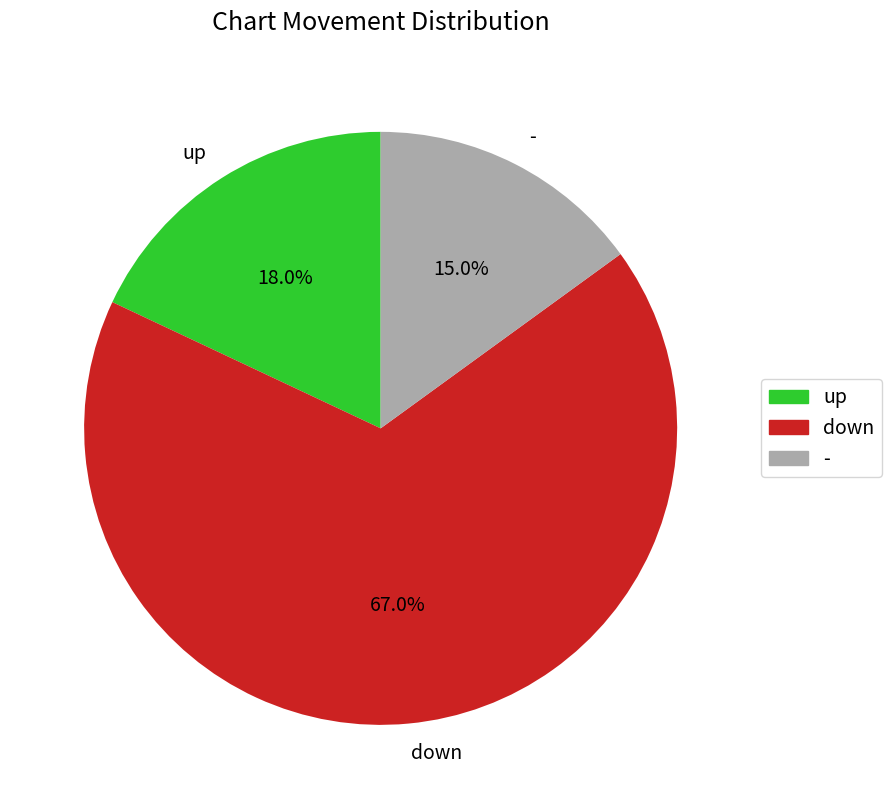

Is it true that down is 67% of the pie?

True